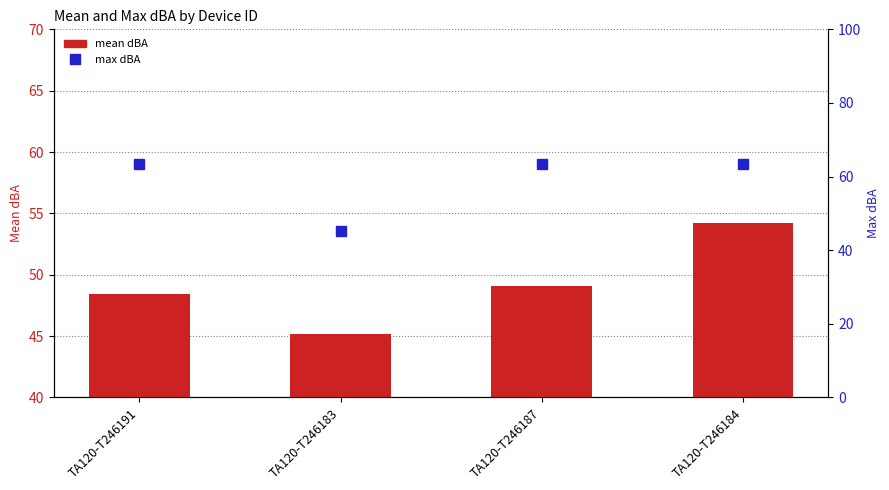

What is the difference between the maximum and minimum values in the mean dBA series?

9.0